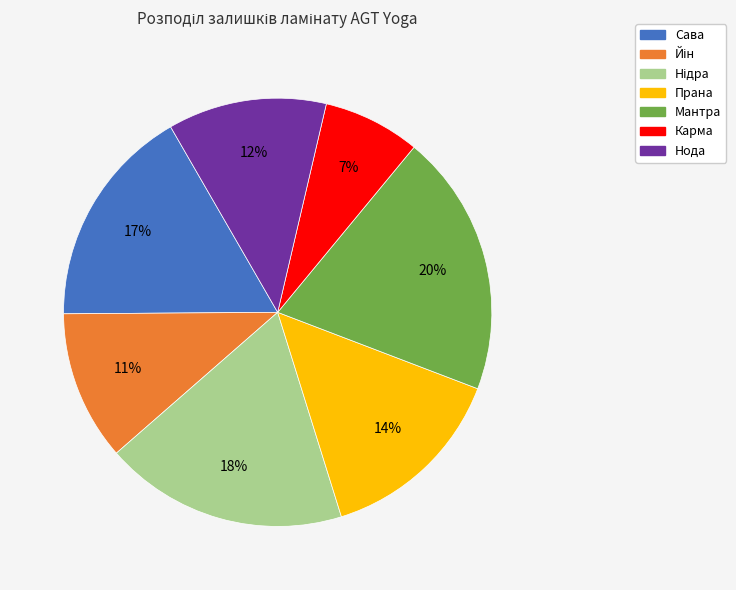

Which slice is the smallest?

Карма